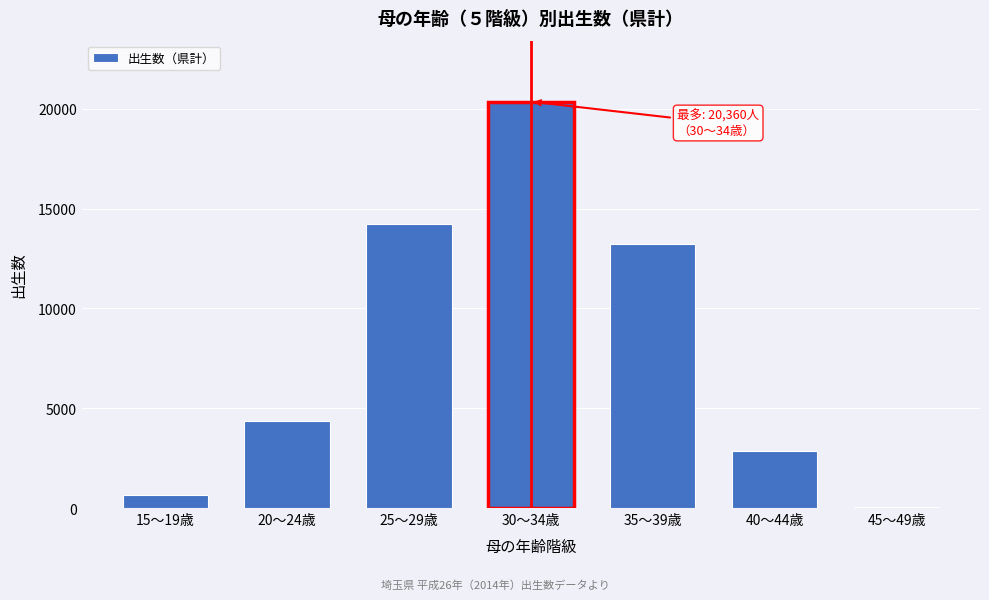

Reading left to right, extract all data points from this chart.

15～19歳=642	20～24歳=4339	25～29歳=14246	30～34歳=20360	35～39歳=13243	40～44歳=2868	45～49歳=66